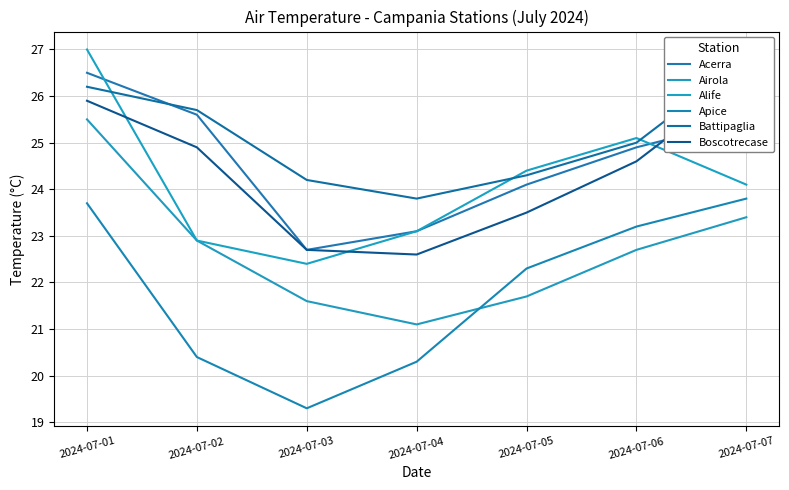

The value of Apice at 2024-07-02 is 20.4. True or false?

True